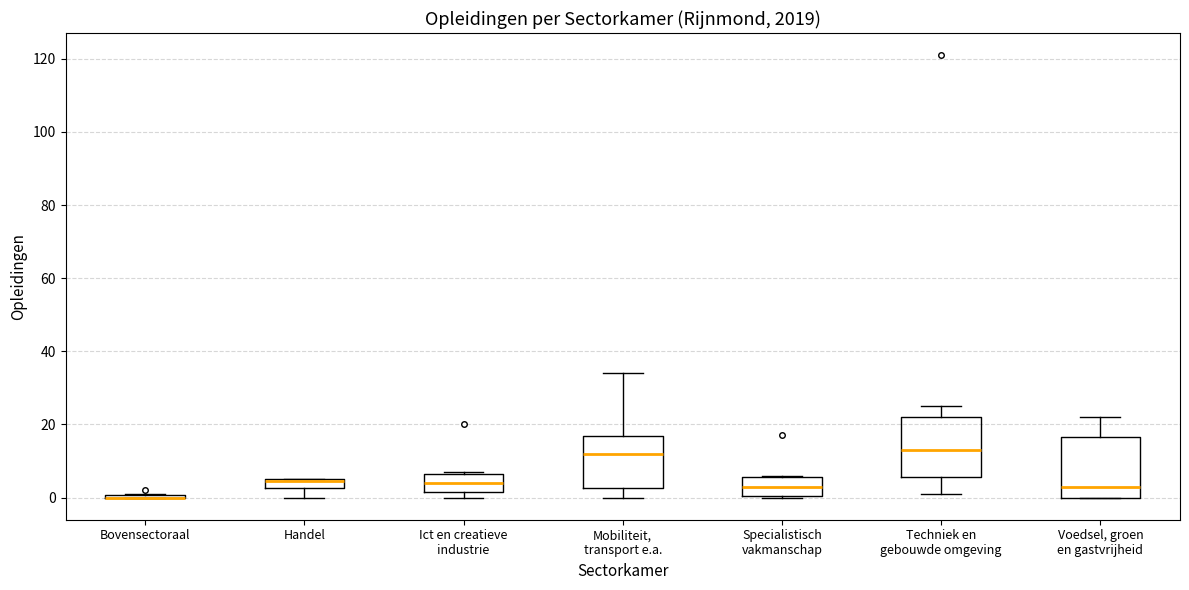

Where does the lower whisker of the box for Mobiliteit, transport e.a. end on the y-axis? The values are not printed on the chart, so give them approximately, as read against the axis.

0